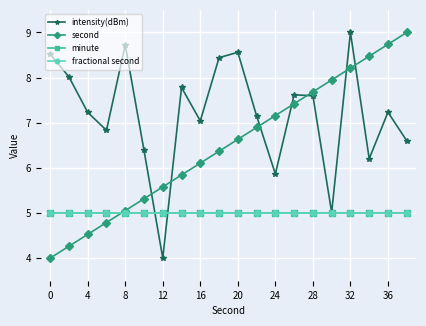

Does the chart have visible grid lines?

Yes